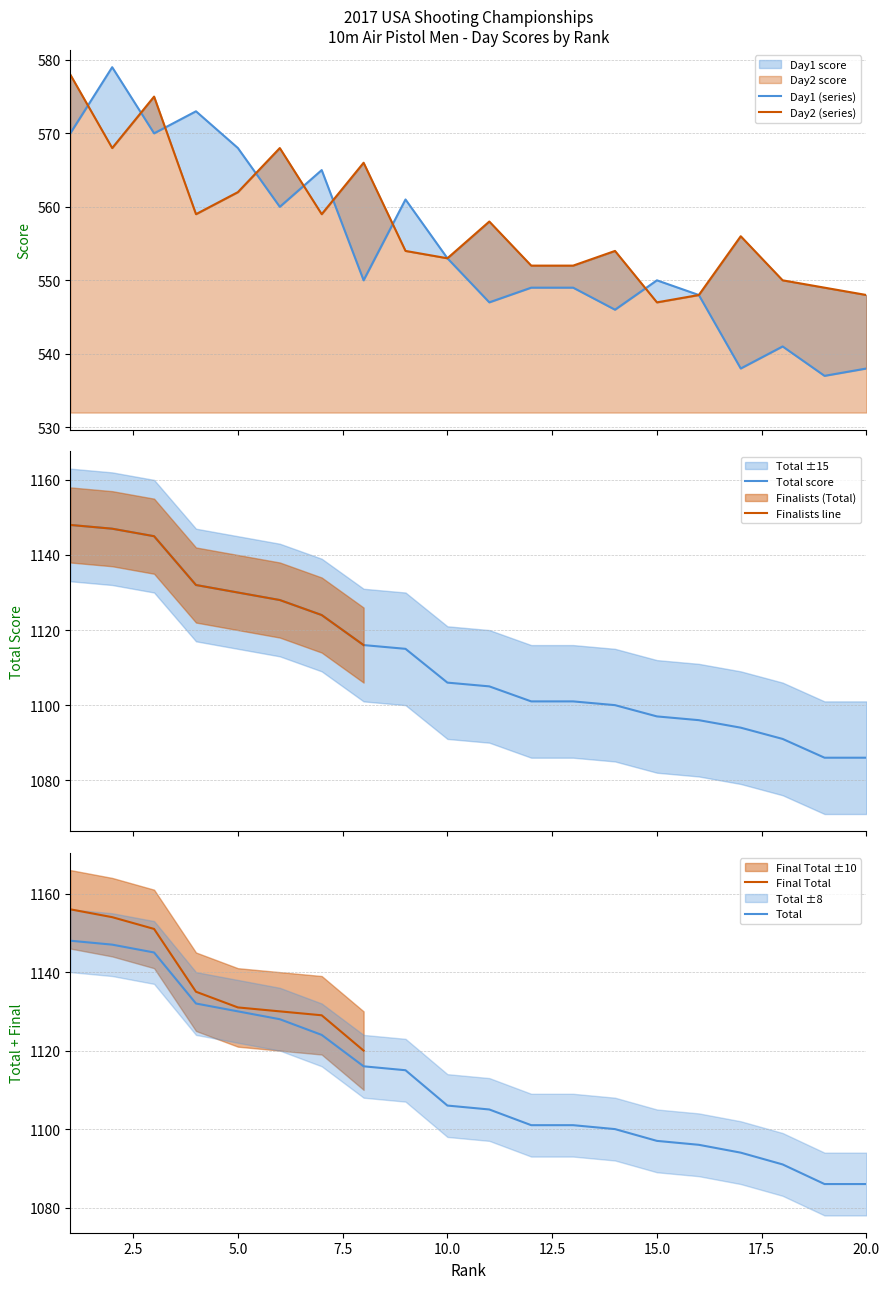

How many values in the Day1 series are below 550?

9